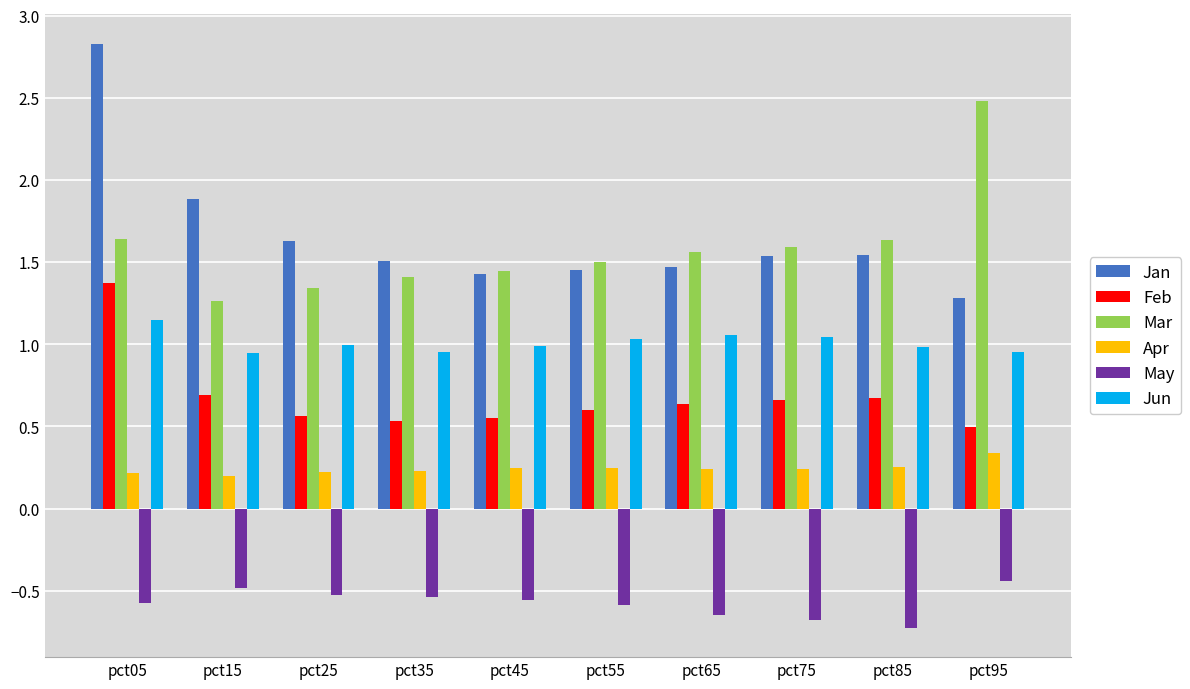

Does the chart contain stacked bars?

No